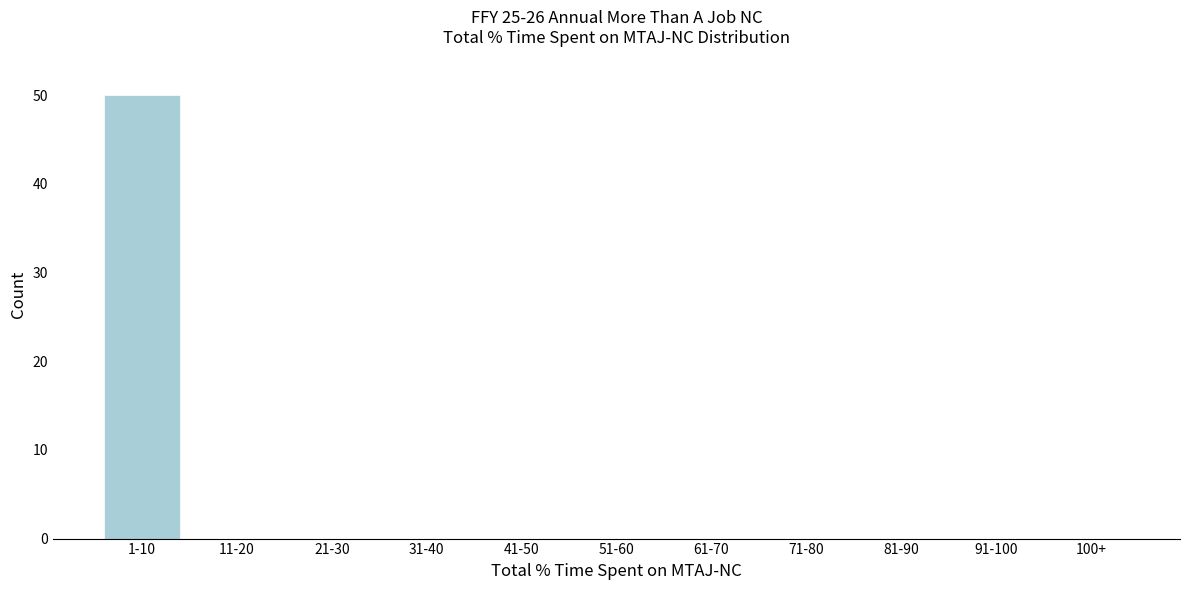

What is the sum of all values?

50